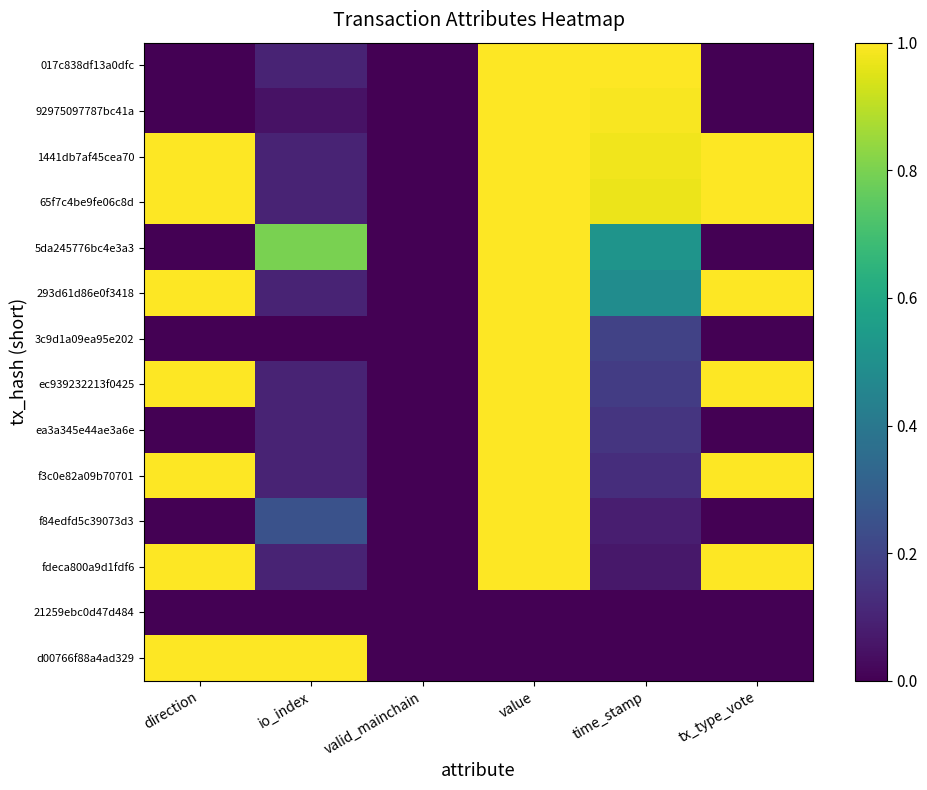

Which series changed the most between io_index and valid_mainchain?

d00766f88a4ad329